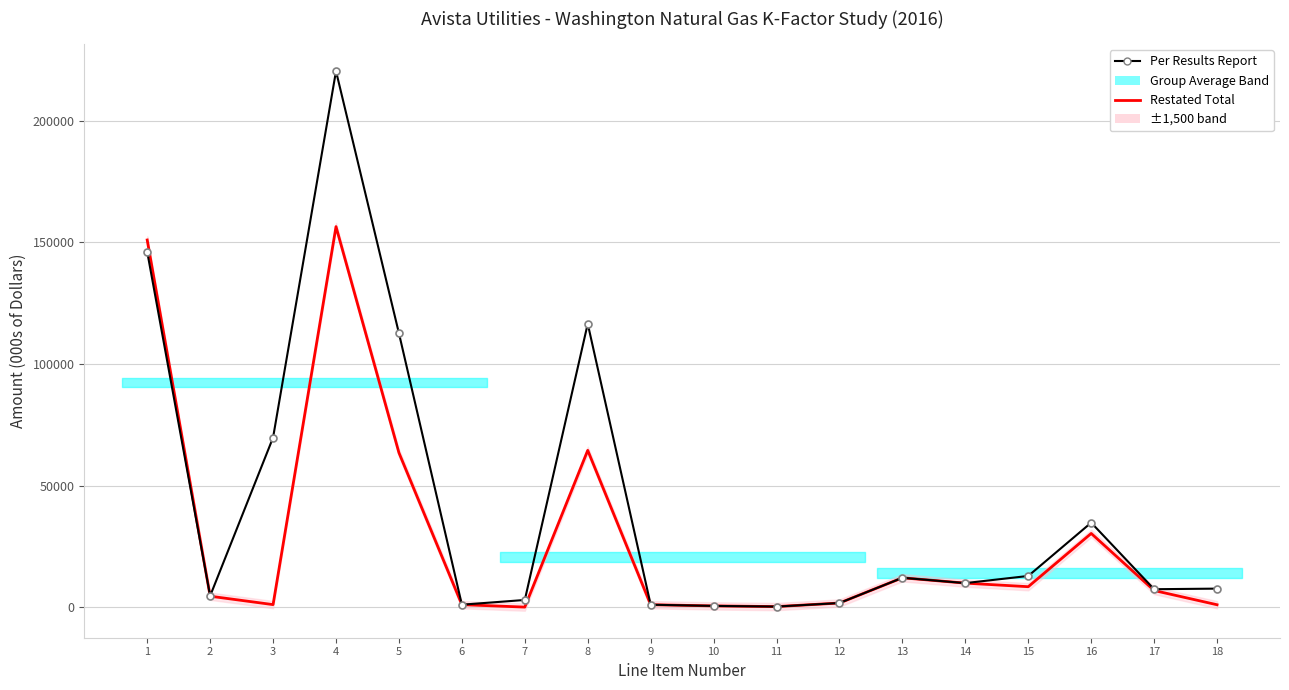

Reading left to right, what are all the values shown in this chart?

Per Results Report: 1=146098	2=4595	3=69723	4=220416	5=112605	6=988	7=2932	8=116525	9=974	10=492	11=210	12=1676	13=12049	14=9866	15=12807	16=34722	17=7352	18=7595
Restated Total: 1=150970	2=4477	3=1020	4=156467	5=63460	6=994	7=0	8=64454	9=974	10=492	11=210	12=1676	13=12050	14=9853	15=8383	16=30286	17=6812	18=963